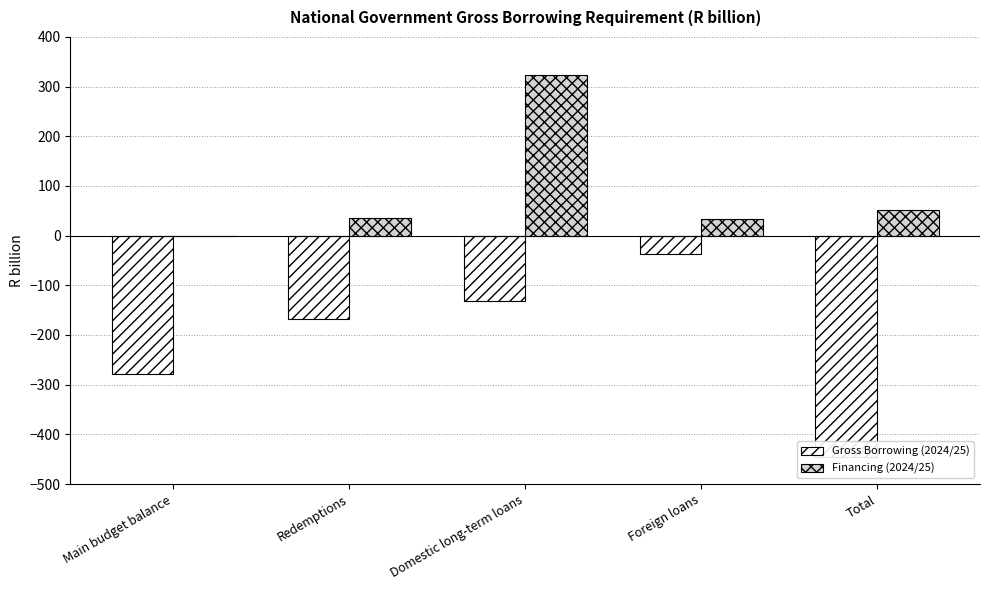

Which series has the widest spread of values?

Gross Borrowing (2024/25)